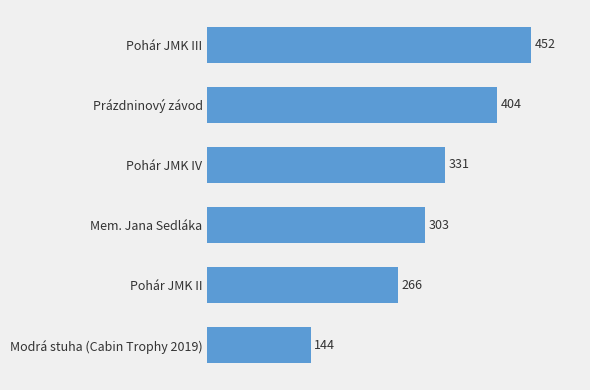

At which category does the chart reach its minimum across all series?

Modrá stuha (Cabin Trophy 2019)